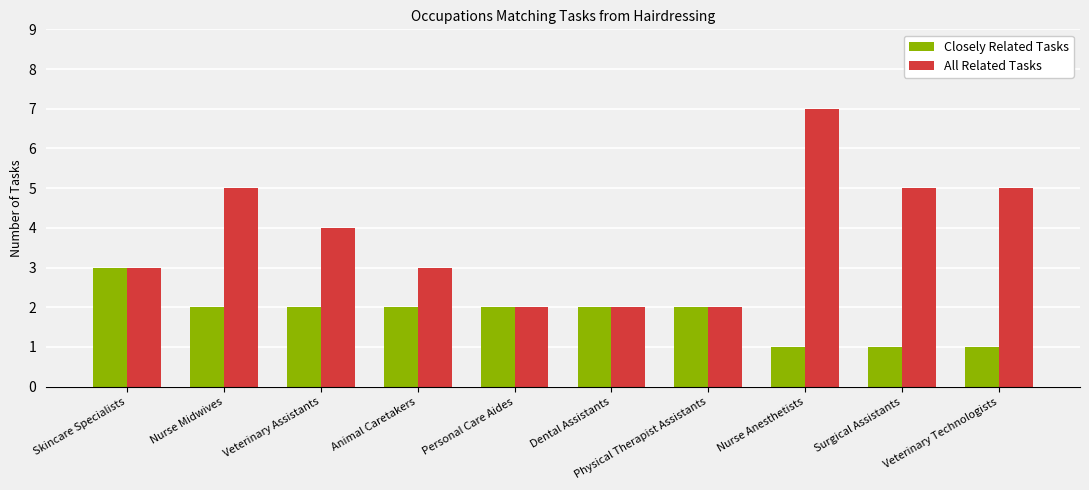

At which category is the sum across all series the highest?

Nurse Anesthetists